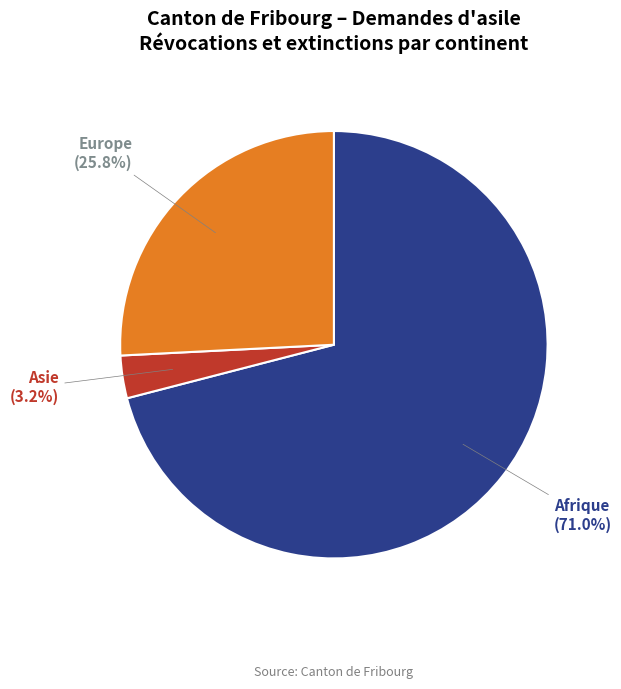

Is there any slice that represents more than half of the pie?

Yes